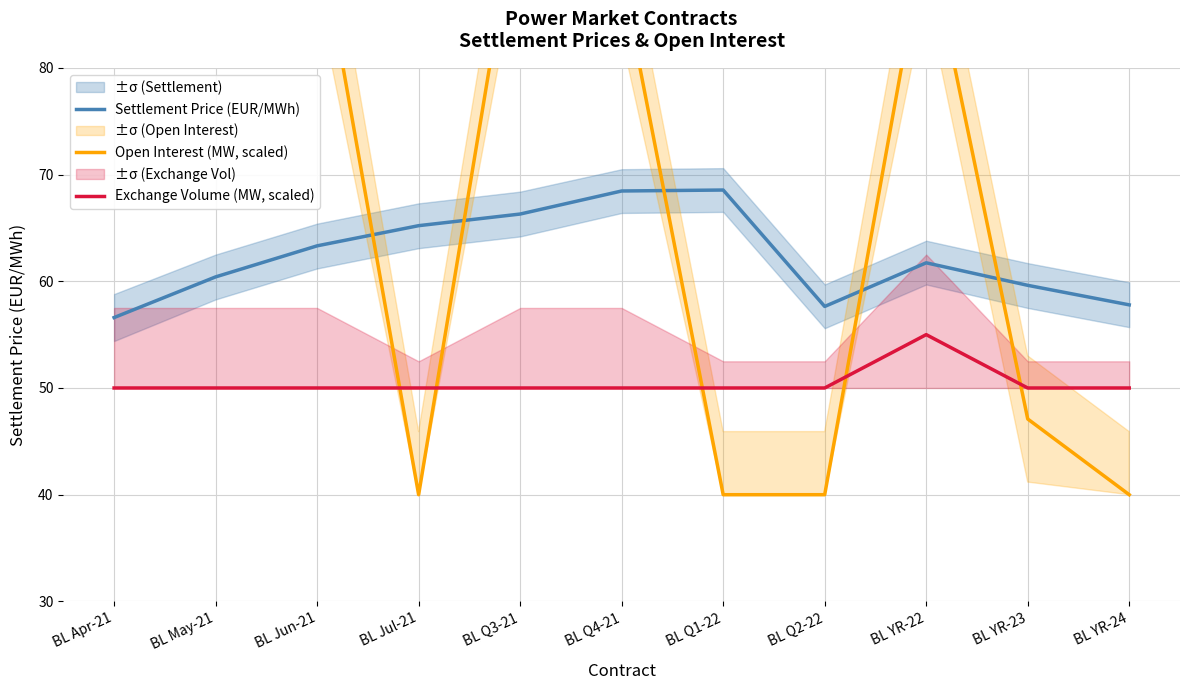

At how many categories does at least one series exceed 46?

11